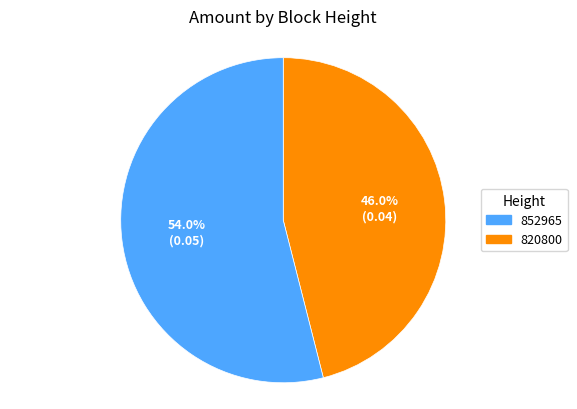

Is it true that 820800 is 54% of the pie?

True